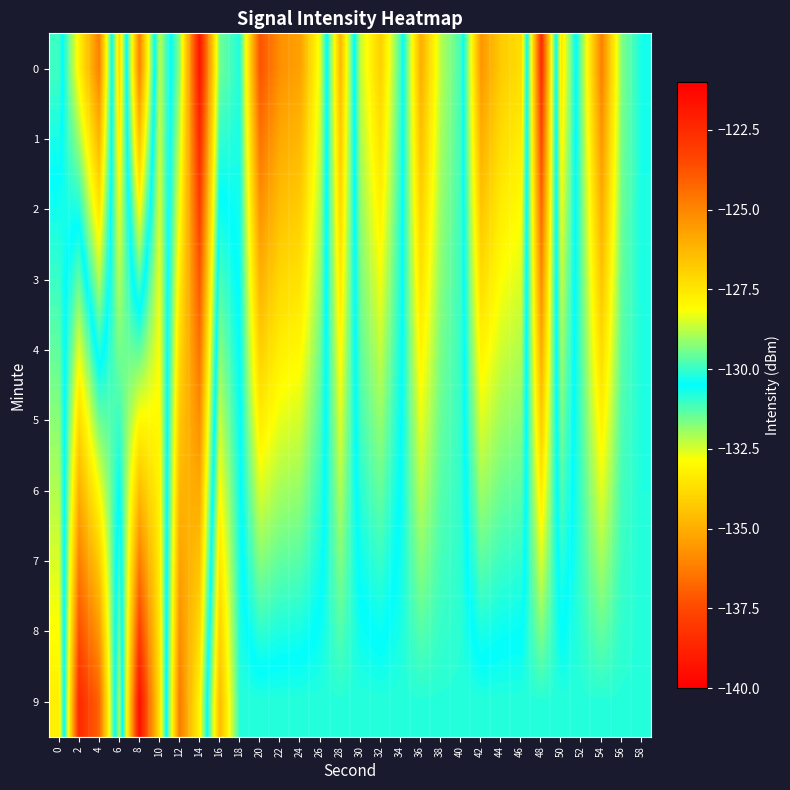

Reading left to right, what are all the values shown in this chart?

0: 0=-131.1	2=-127.8	4=-124.9	6=-133.8	8=-124.9	10=-132.2	12=-129.2	14=-121.8	16=-129.4	18=-130.2	20=-123.7	22=-125.3	24=-125.7	26=-128.4	28=-134.7	30=-128.7	32=-126.9	34=-129.9	36=-135.0	38=-132.2	40=-131.1	42=-125.4	44=-126.8	46=-127.3	48=-138.4	50=-127.5	52=-131.7	54=-136.2	56=-131.7	58=-130.7
1: 0=-130.7	2=-129.0	4=-126.2	6=-133.3	8=-126.5	10=-132.4	12=-128.7	14=-122.5	16=-130.0	18=-130.3	20=-124.5	22=-125.9	24=-126.3	26=-128.7	28=-134.3	30=-128.9	32=-127.4	34=-130.0	36=-134.5	38=-132.1	40=-131.1	42=-126.0	44=-127.2	46=-127.7	48=-137.6	50=-127.9	52=-131.6	54=-135.6	56=-131.6	58=-130.7
2: 0=-130.3	2=-130.2	4=-127.5	6=-132.7	8=-128.1	10=-132.5	12=-128.2	14=-123.1	16=-130.6	18=-130.3	20=-125.3	22=-126.5	24=-126.8	26=-129.0	28=-133.8	30=-129.2	32=-127.8	34=-130.1	36=-134.1	38=-131.9	40=-131.1	42=-126.6	44=-127.7	46=-128.1	48=-136.7	50=-128.3	52=-131.5	54=-135.0	56=-131.5	58=-130.7
3: 0=-130.0	2=-131.4	4=-128.8	6=-132.2	8=-129.7	10=-132.7	12=-127.7	14=-123.8	16=-131.2	18=-130.4	20=-126.1	22=-127.1	24=-127.4	26=-129.2	28=-133.4	30=-129.4	32=-128.2	34=-130.2	36=-133.6	38=-131.8	40=-131.0	42=-127.2	44=-128.1	46=-128.5	48=-135.9	50=-128.6	52=-131.4	54=-134.4	56=-131.4	58=-130.7
4: 0=-129.6	2=-132.6	4=-130.2	6=-131.6	8=-131.4	10=-132.8	12=-127.2	14=-124.5	16=-131.8	18=-130.5	20=-126.9	22=-127.7	24=-128.0	26=-129.5	28=-133.0	30=-129.6	32=-128.7	34=-130.3	36=-133.1	38=-131.6	40=-131.0	42=-127.8	44=-128.6	46=-128.9	48=-135.1	50=-129.0	52=-131.3	54=-133.8	56=-131.3	58=-130.8
5: 0=-129.2	2=-133.8	4=-131.5	6=-131.0	8=-133.0	10=-133.0	12=-126.7	14=-125.2	16=-132.3	18=-130.6	20=-127.7	22=-128.4	24=-128.6	26=-129.8	28=-132.6	30=-129.9	32=-129.1	34=-130.4	36=-132.7	38=-131.5	40=-131.0	42=-128.4	44=-129.0	46=-129.3	48=-134.2	50=-129.4	52=-131.2	54=-133.2	56=-131.2	58=-130.8
6: 0=-128.9	2=-135.0	4=-132.8	6=-130.5	8=-134.6	10=-133.1	12=-126.2	14=-125.9	16=-132.9	18=-130.6	20=-128.5	22=-129.0	24=-129.1	26=-130.0	28=-132.1	30=-130.1	32=-129.5	34=-130.5	36=-132.2	38=-131.3	40=-130.9	42=-129.0	44=-129.5	46=-129.7	48=-133.4	50=-129.7	52=-131.1	54=-132.6	56=-131.1	58=-130.8
7: 0=-128.5	2=-136.2	4=-134.2	6=-129.9	8=-136.2	10=-133.3	12=-125.7	14=-126.6	16=-133.5	18=-130.7	20=-129.3	22=-129.6	24=-129.7	26=-130.3	28=-131.7	30=-130.4	32=-130.0	34=-130.6	36=-131.8	38=-131.1	40=-130.9	42=-129.6	44=-129.9	46=-130.1	48=-132.5	50=-130.1	52=-131.0	54=-132.0	56=-131.0	58=-130.8
8: 0=-128.1	2=-137.4	4=-135.5	6=-129.4	8=-137.8	10=-133.4	12=-125.2	14=-127.2	16=-134.1	18=-130.8	20=-130.1	22=-130.2	24=-130.3	26=-130.6	28=-131.3	30=-130.6	32=-130.4	34=-130.7	36=-131.3	38=-131.0	40=-130.9	42=-130.2	44=-130.4	46=-130.5	48=-131.7	50=-130.5	52=-130.9	54=-131.4	56=-130.9	58=-130.8
9: 0=-127.7	2=-138.5	4=-136.8	6=-128.8	8=-139.5	10=-133.6	12=-124.7	14=-127.9	16=-134.6	18=-130.8	20=-130.8	22=-130.8	24=-130.8	26=-130.8	28=-130.8	30=-130.8	32=-130.8	34=-130.8	36=-130.8	38=-130.8	40=-130.8	42=-130.8	44=-130.8	46=-130.8	48=-130.8	50=-130.8	52=-130.8	54=-130.8	56=-130.8	58=-130.8